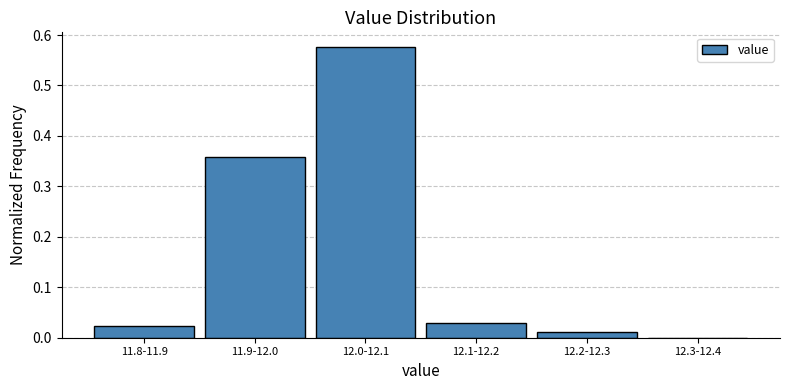

Which label corresponds to the largest value in the chart?

12.0-12.1